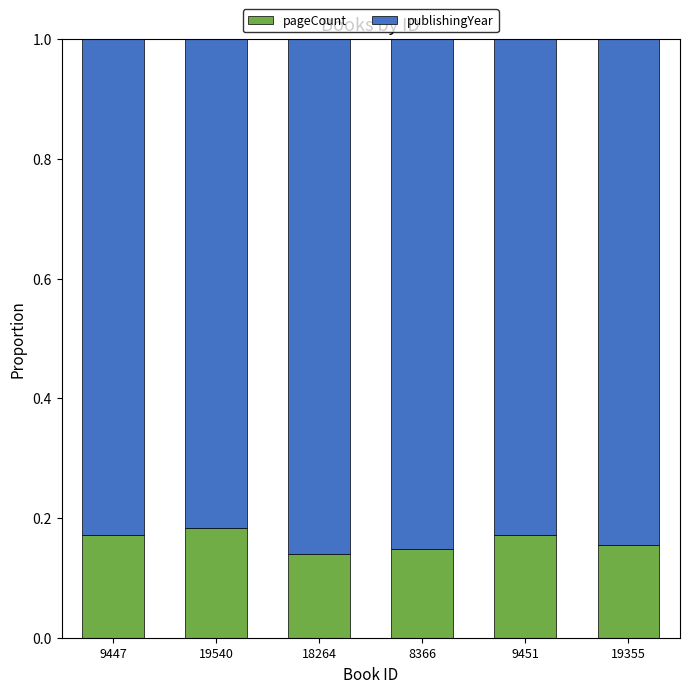

What is the total value across all series at 18264?

1.0